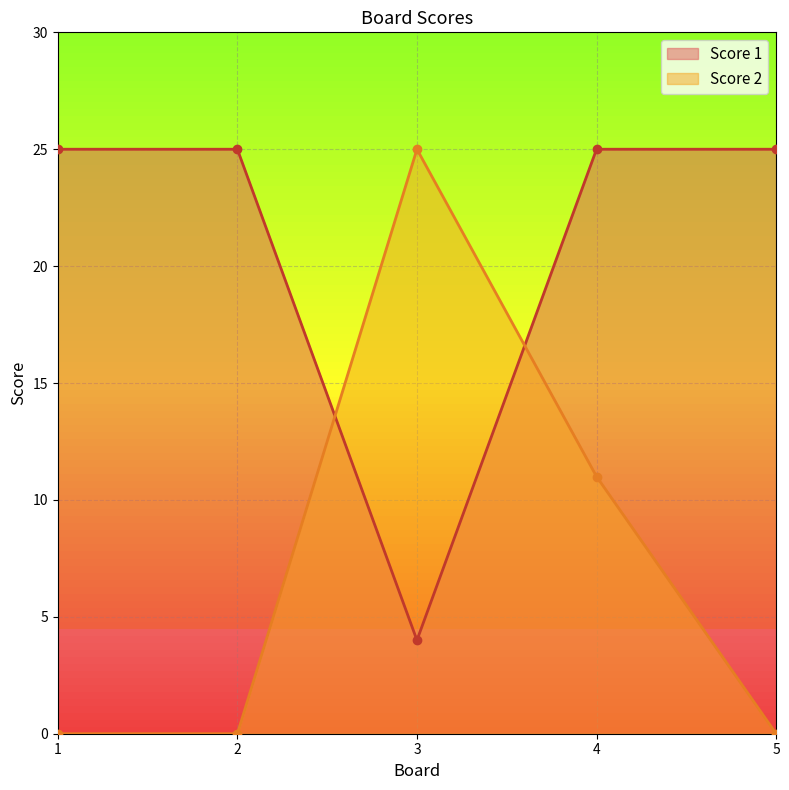

What is the greatest value displayed?

25